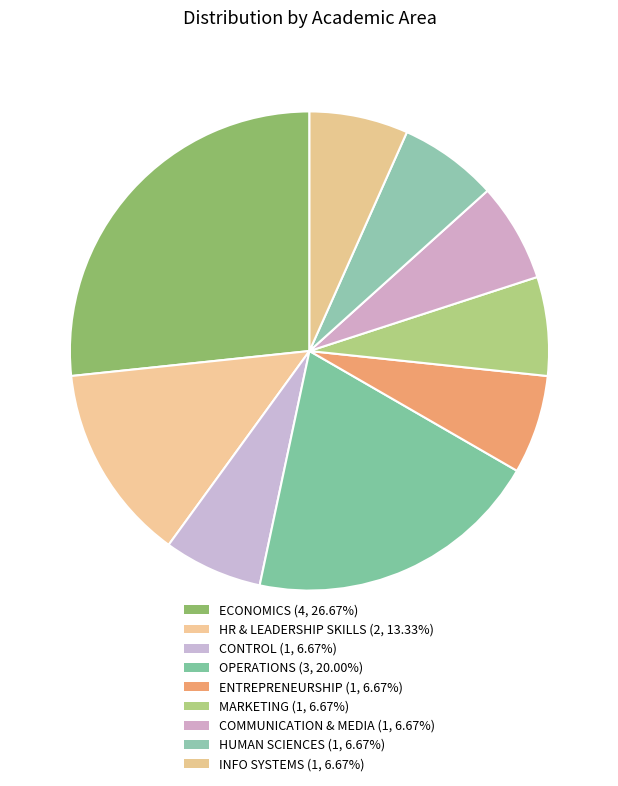

How many segments does this pie chart have?

9